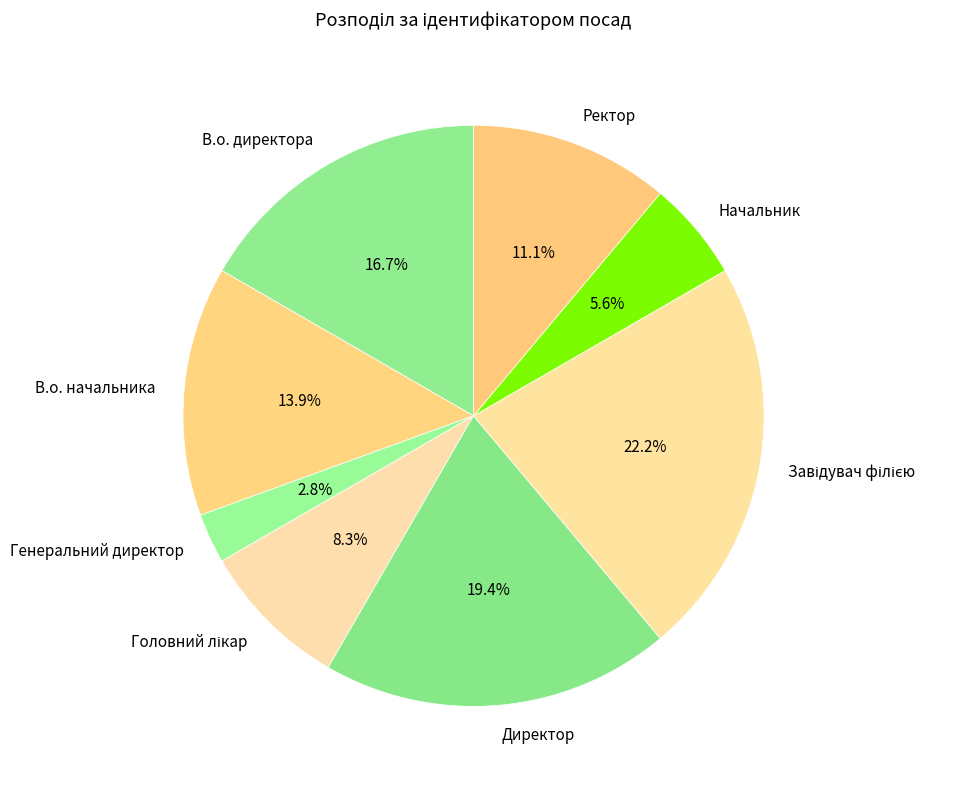

Which slice is the smallest?

Генеральний директор